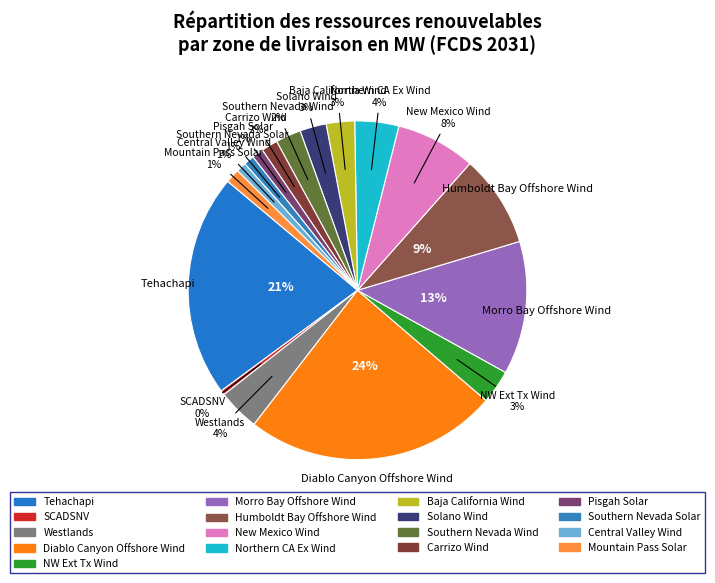

To the nearest percent, what portion does Central Valley Wind represent?

1%